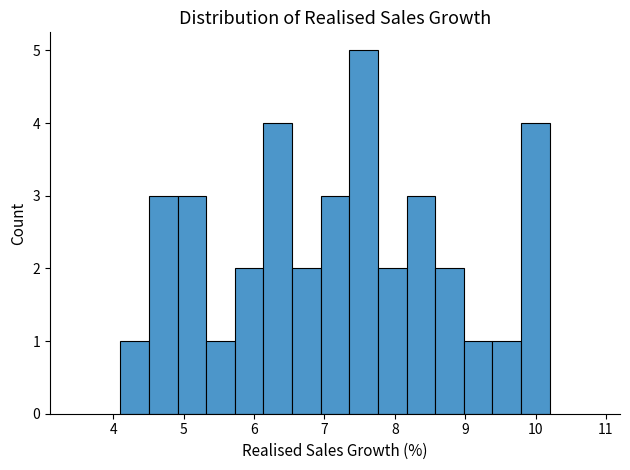

Reading left to right, transcribe this chart: for each bar, give the range it covers on the x-axis and its height. Neither the bar edges nor the heights are printed on the chart, so give them approximately, as read against the axes.

4.1 to 4.5: 1
4.5 to 4.9: 3
4.9 to 5.3: 3
5.3 to 5.7: 1
5.7 to 6.1: 2
6.1 to 6.5: 4
6.5 to 6.9: 2
6.9 to 7.4: 3
7.4 to 7.8: 5
7.8 to 8.2: 2
8.2 to 8.6: 3
8.6 to 9.0: 2
9.0 to 9.4: 1
9.4 to 9.8: 1
9.8 to 10.2: 4